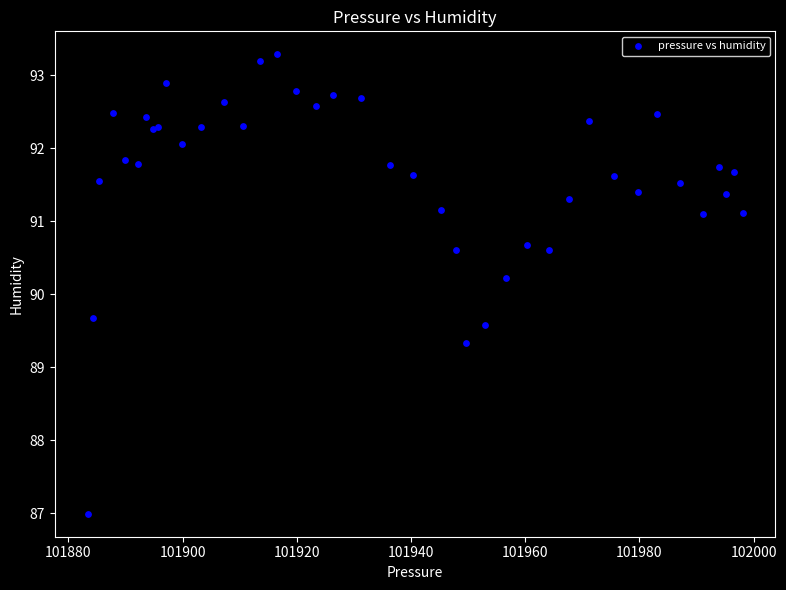

What Y value in the scatter plot is closest to 90?

90.2